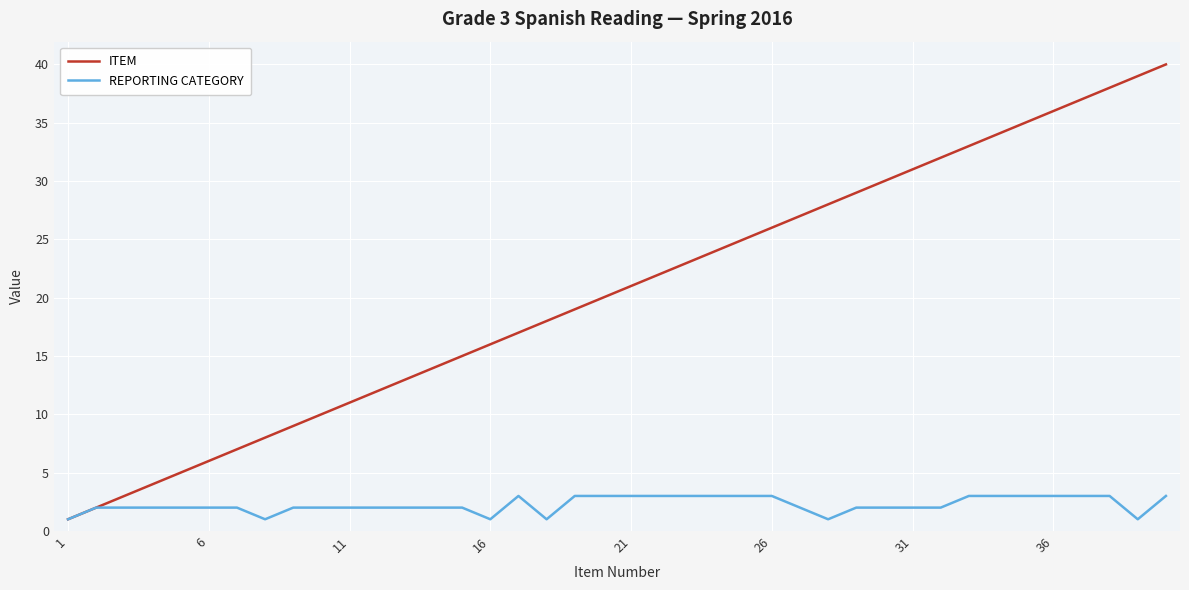

What is the average value of the REPORTING CATEGORY series?

2